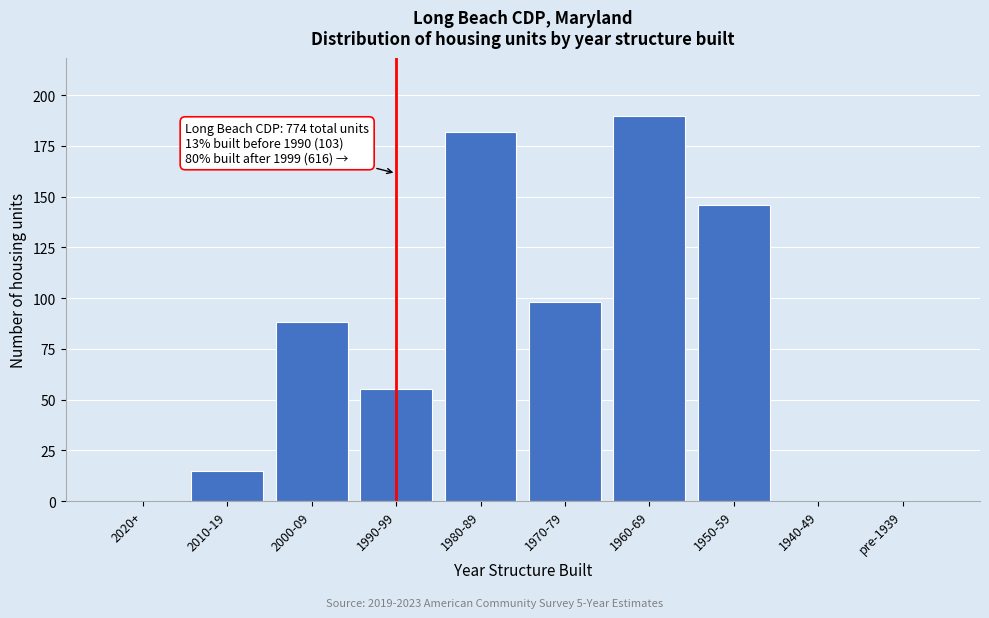

Reading left to right, transcribe all the data shown in this chart.

2020+=0	2010-19=15	2000-09=88	1990-99=55	1980-89=182	1970-79=98	1960-69=190	1950-59=146	1940-49=0	pre-1939=0